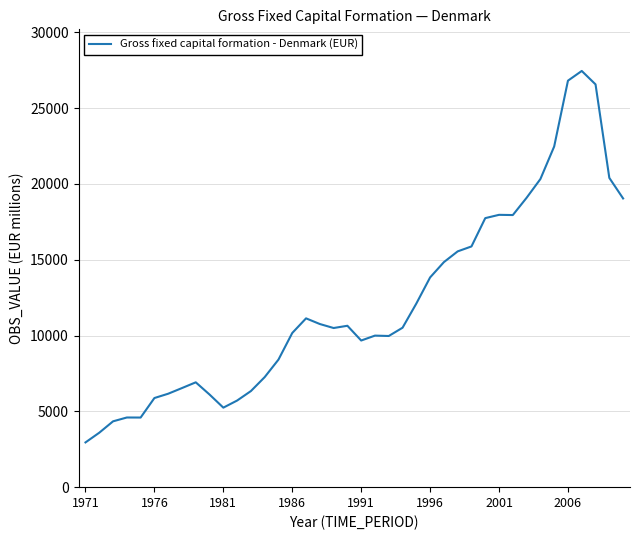

What is the greatest value displayed?

27445.7